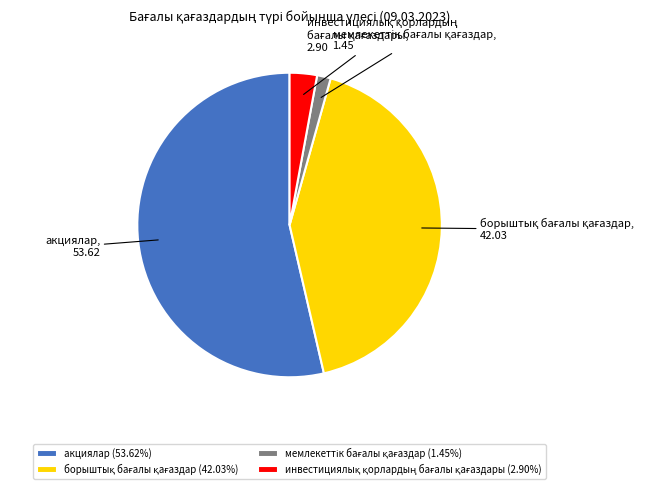

Count the number of slices in the pie.

4